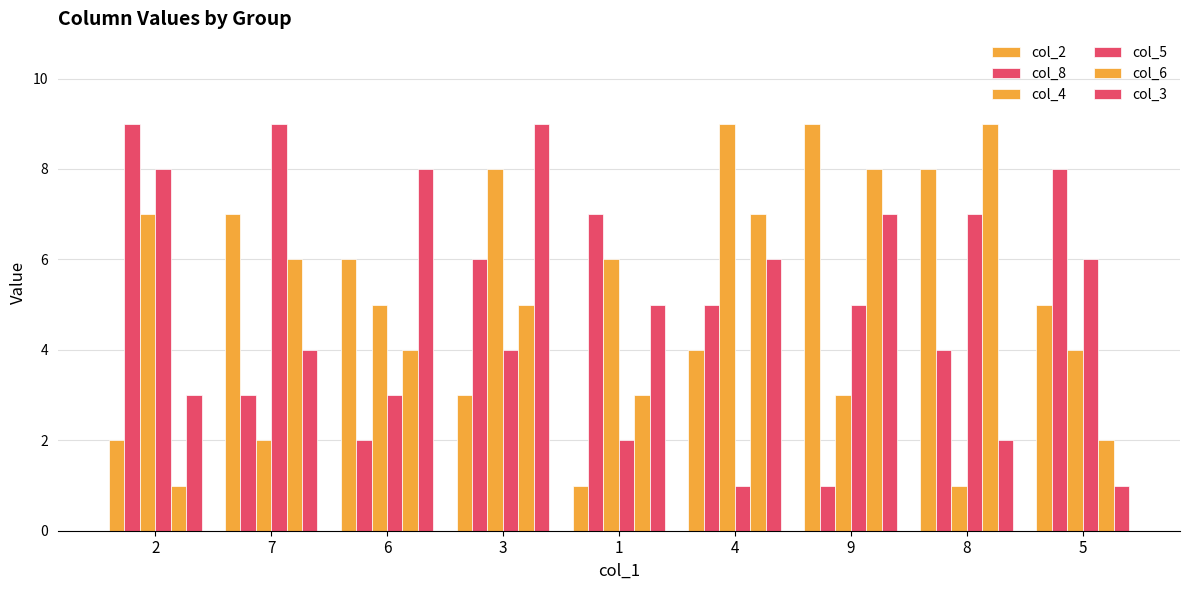

At which label is col_2 closest to 5?

5